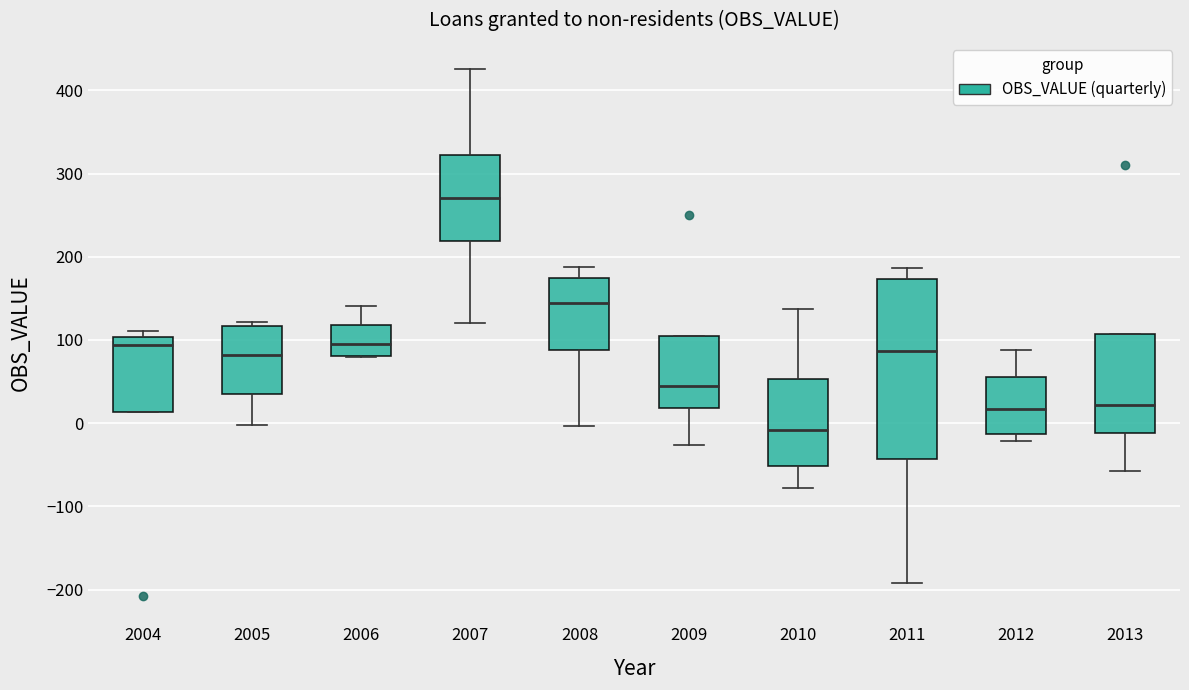

Reading left to right, transcribe this box plot: for each box, give where its median line is, the range the box spans, and where its two whiskers end, as read against the y-axis. The values are not printed on the chart, so give them approximately, as read against the axis.

2004: median 90, box 10 to 100, whiskers 10 to 110
2005: median 80, box 40 to 120, whiskers 0 to 120 (just above the box's upper edge)
2006: median 100, box 80 to 120, whiskers 80 to 140
2007: median 270, box 220 to 320, whiskers 120 to 430
2008: median 140, box 90 to 170, whiskers 0 to 190
2009: median 40, box 20 to 100, whiskers -30 to 100
2010: median -10, box -50 to 50, whiskers -80 to 140
2011: median 90, box -40 to 170, whiskers -190 to 190
2012: median 20, box -10 to 60, whiskers -20 to 90
2013: median 20, box -10 to 110, whiskers -60 to 110